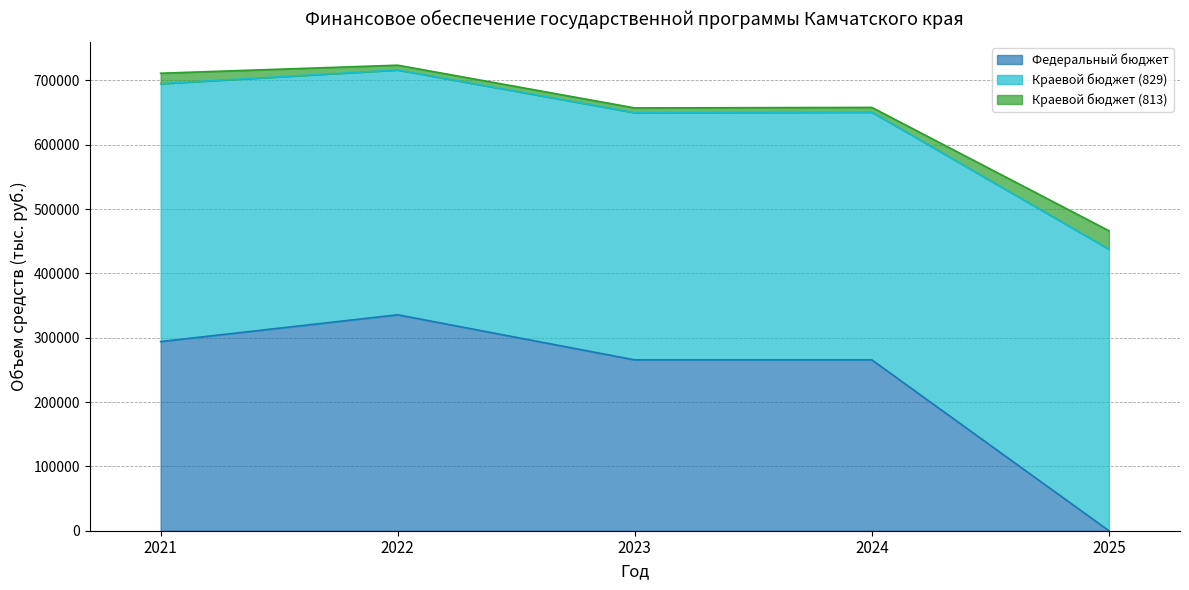

After their last crossing, which series has the higher values: Краевой бюджет (813) or Федеральный бюджет?

Краевой бюджет (813)